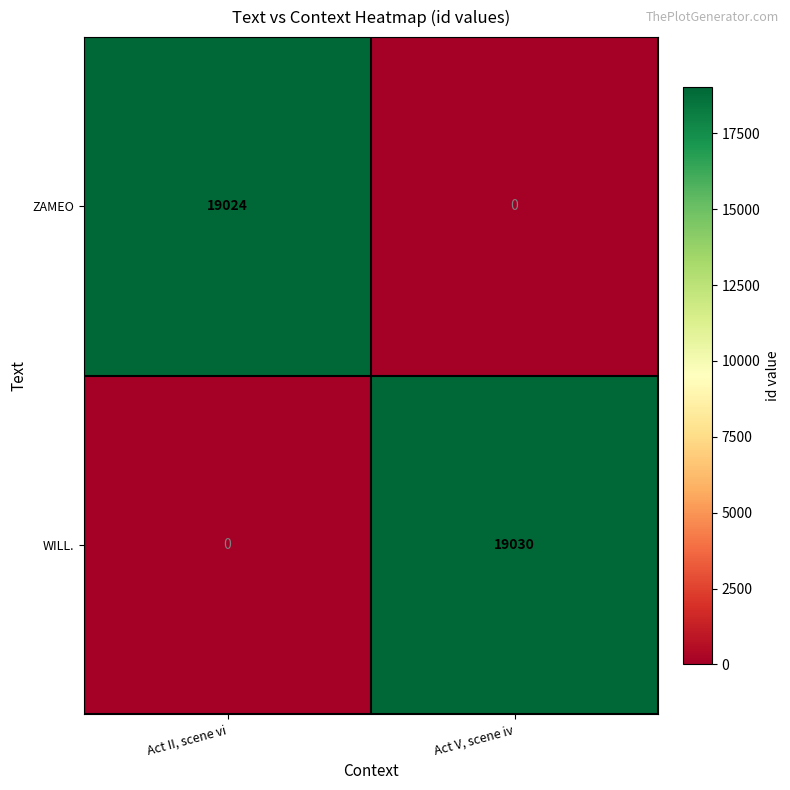

What is the total value across all series at Act V, scene iv?

19030